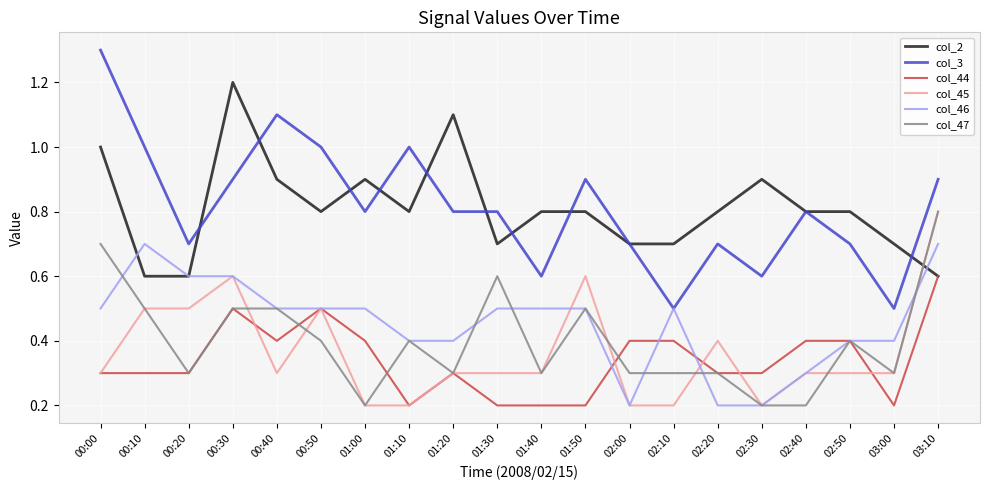

What position from the right is 00:00?

20